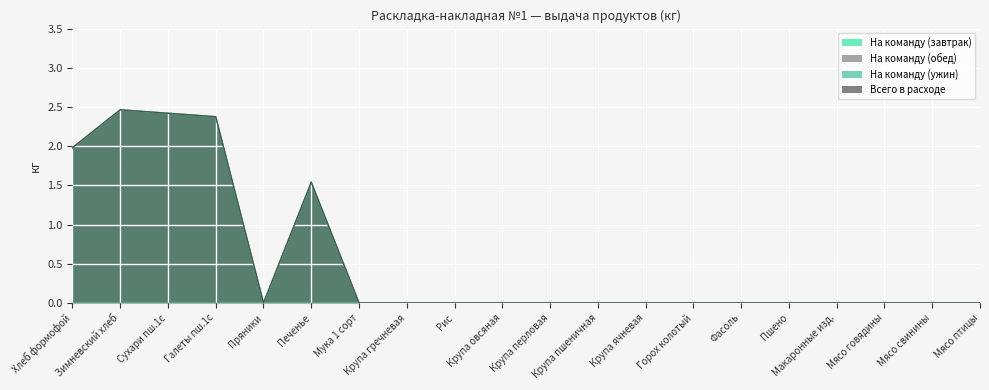

Is it true that Всего в расходе equals 1.7 at Крупа пшеничная?

False